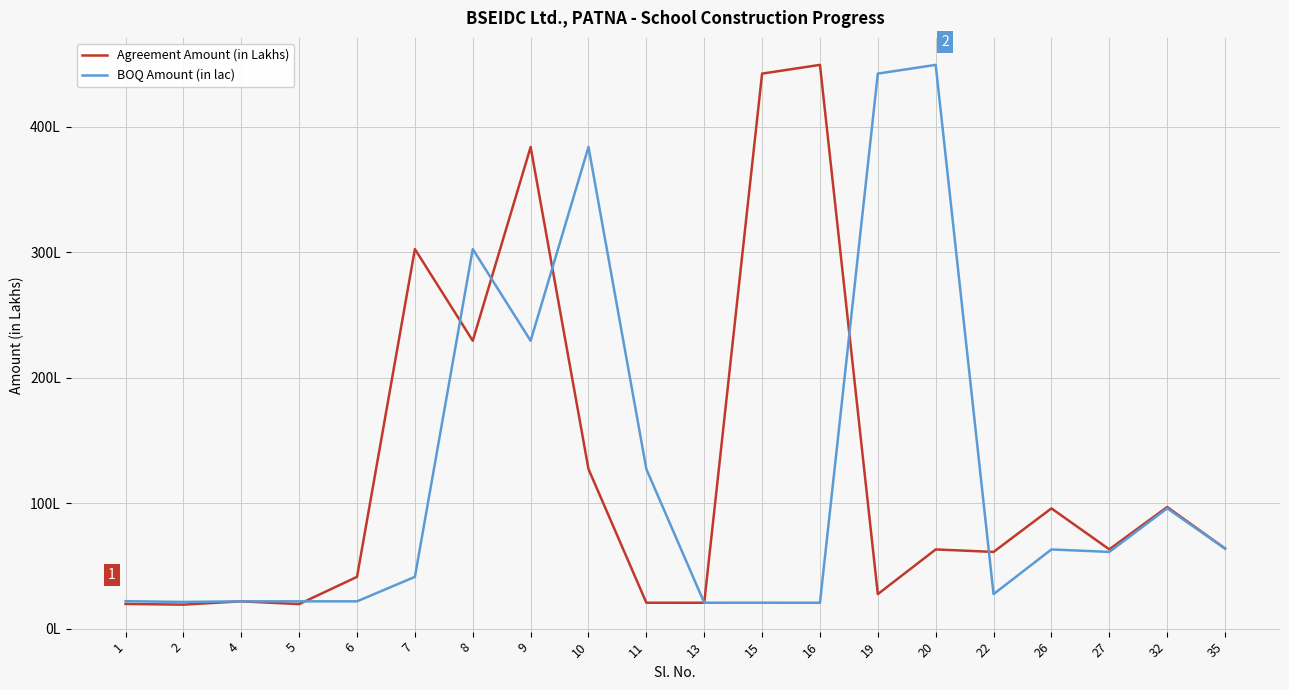

What value does the Agreement Amount (in Lakhs) series have at 10?

127.2